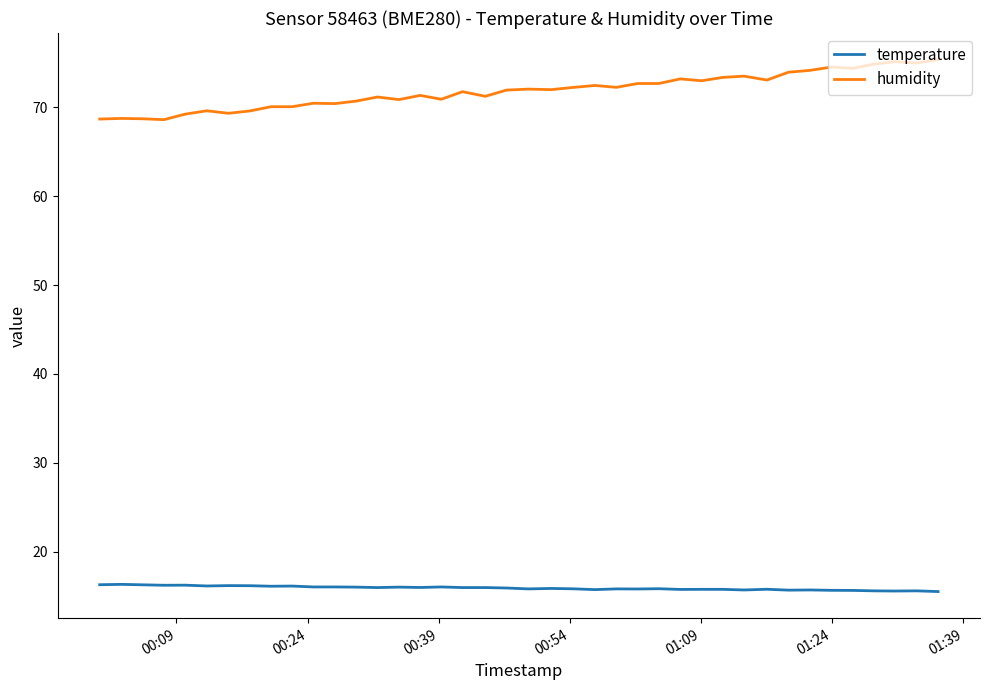

True or false: temperature and humidity cross at least once.

False